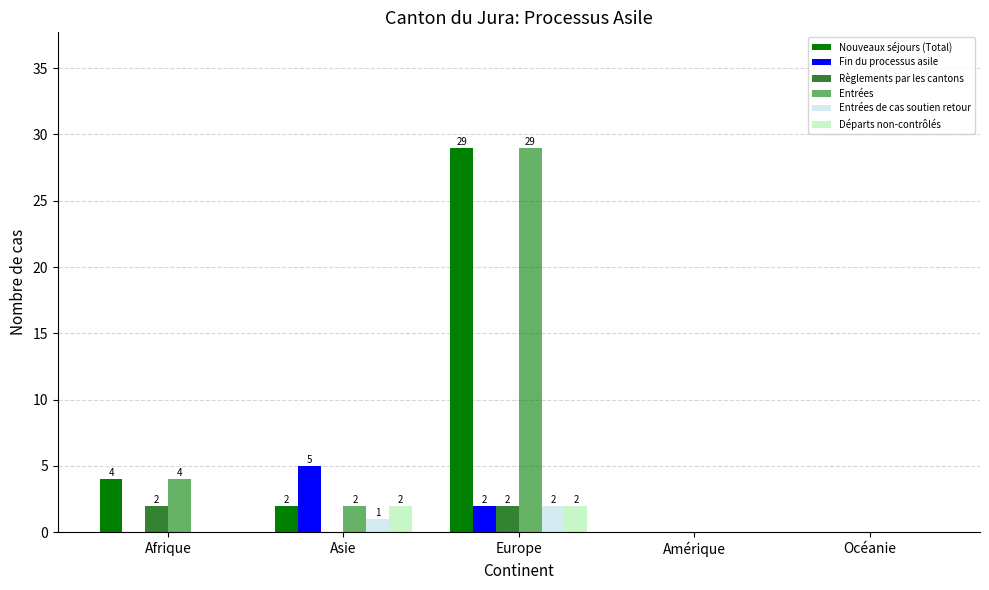

What is the label of the 1st bar from the right?

Océanie